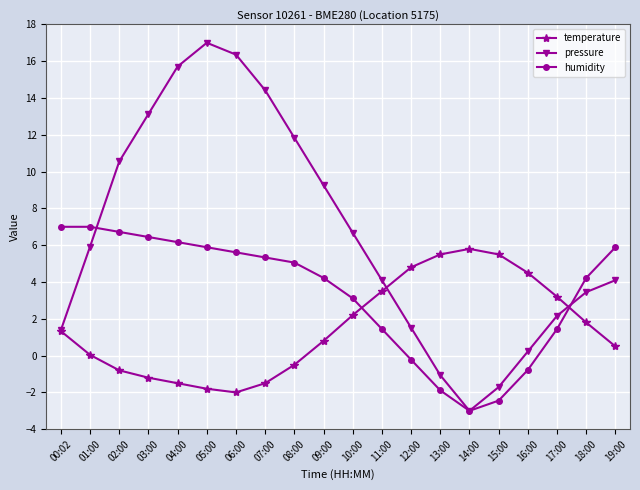

How many data points in pressure are above 5?

10